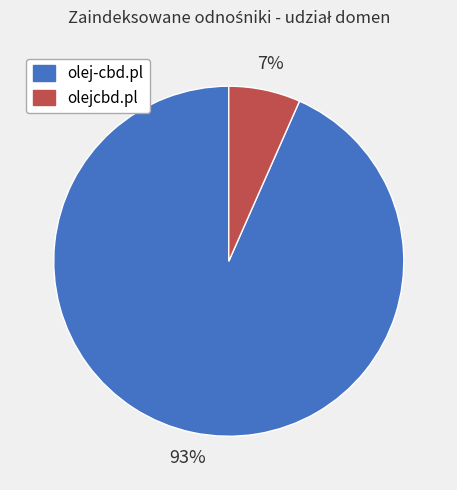

The olej-cbd.pl slice represents 93% of the pie. True or false?

True